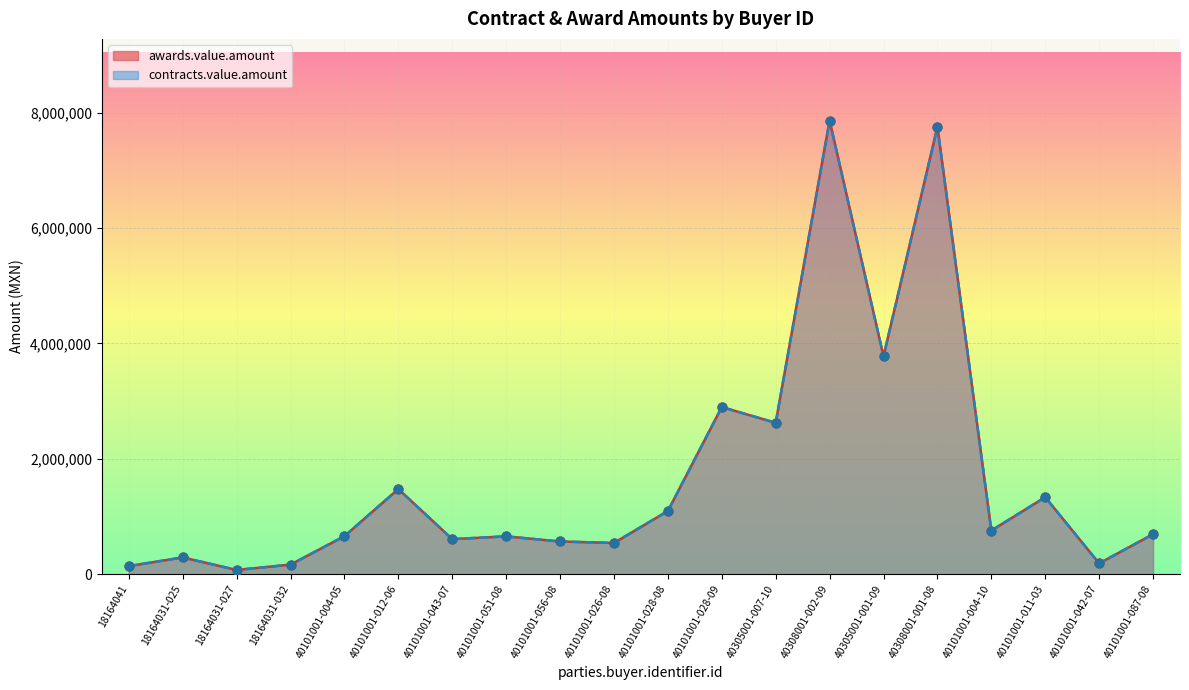

At which category is the sum across all series the highest?

40308001-002-09